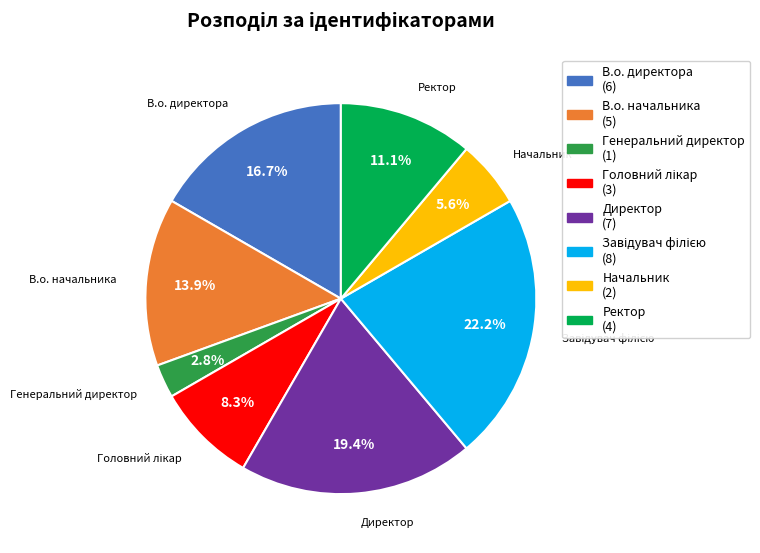

Is it true that В.о. начальника is 9% of the pie?

False